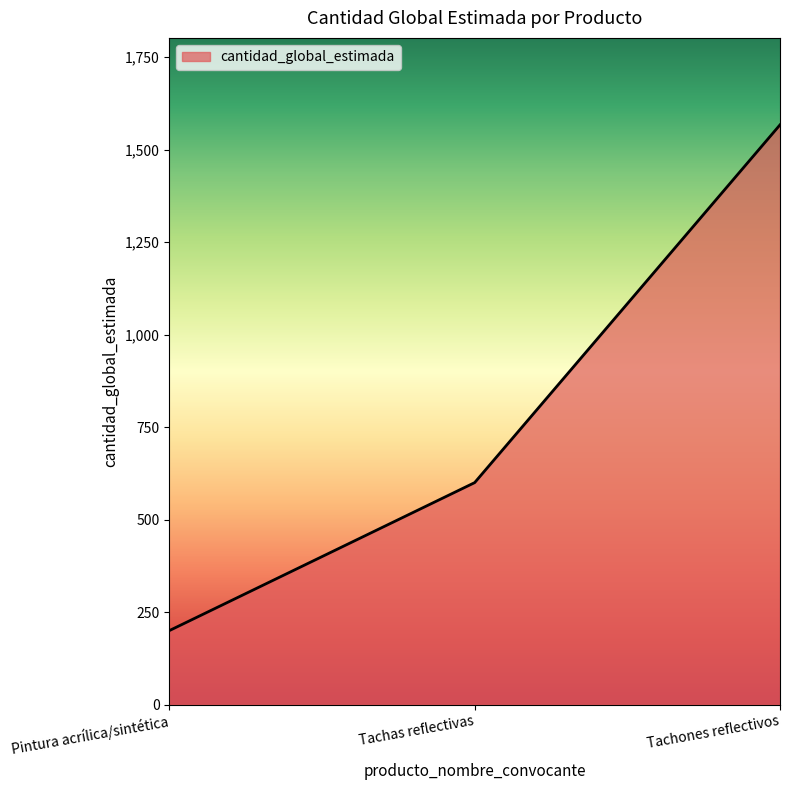

Does the chart have visible grid lines?

No